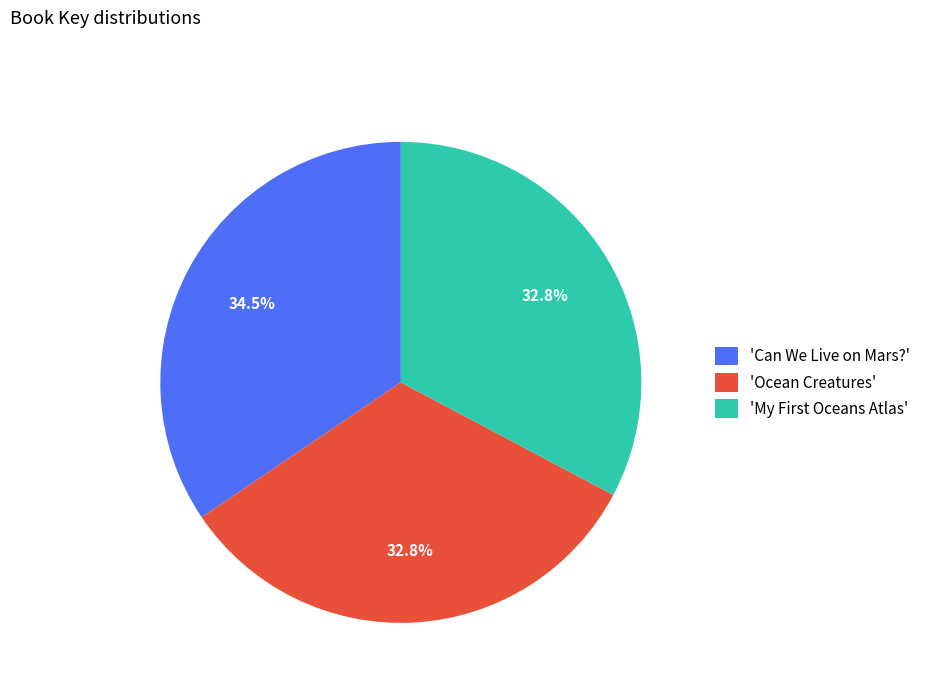

Between 'Can We Live on Mars?' and 'Ocean Creatures', which is larger?

'Can We Live on Mars?'